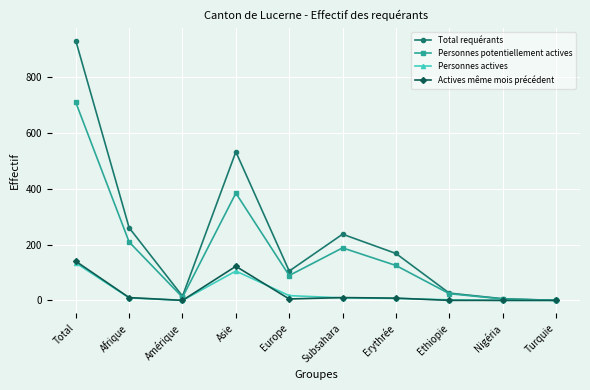

Where does the Personnes potentiellement actives series first go above 125?

Total